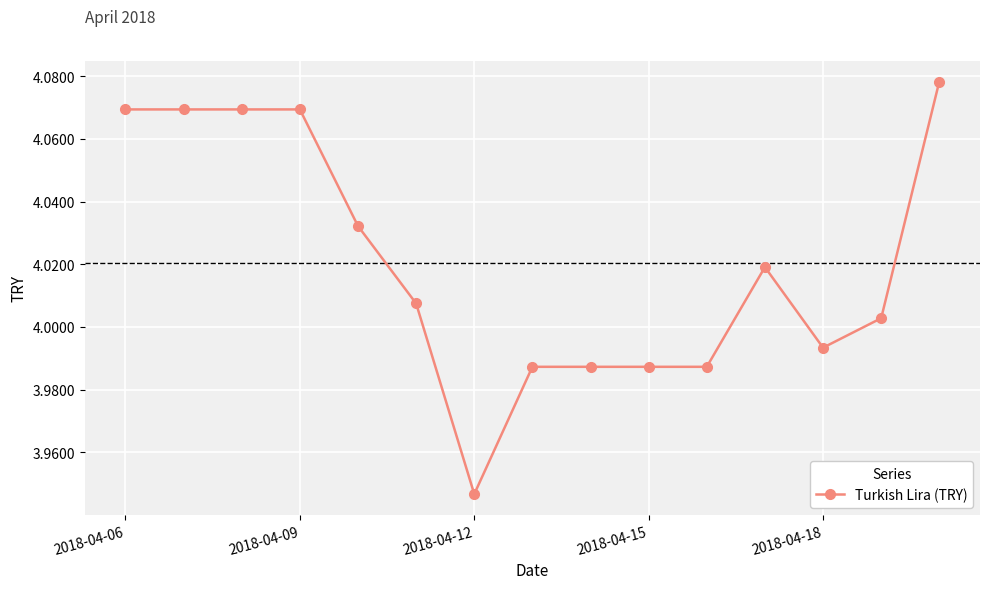

What is the sum of all values?

60.3